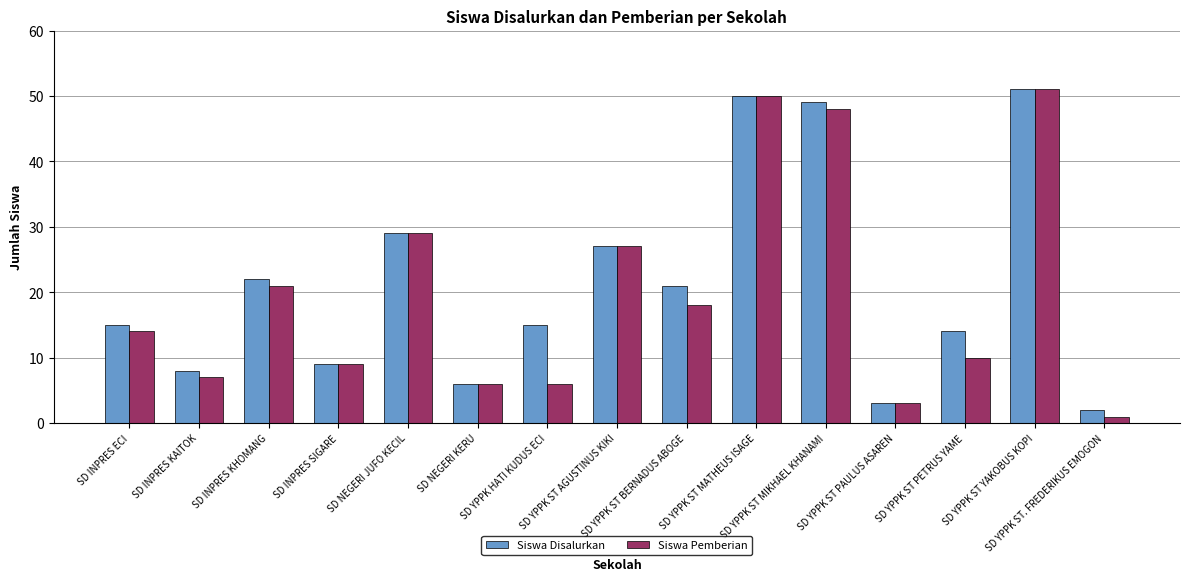

What is the lowest value of the Siswa Disalurkan series?

2